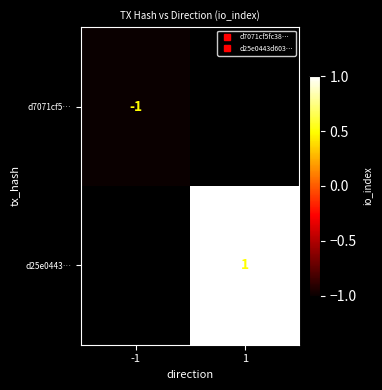

At 1, list the series in order from smallest to largest.

d7071cf5…, d25e0443…